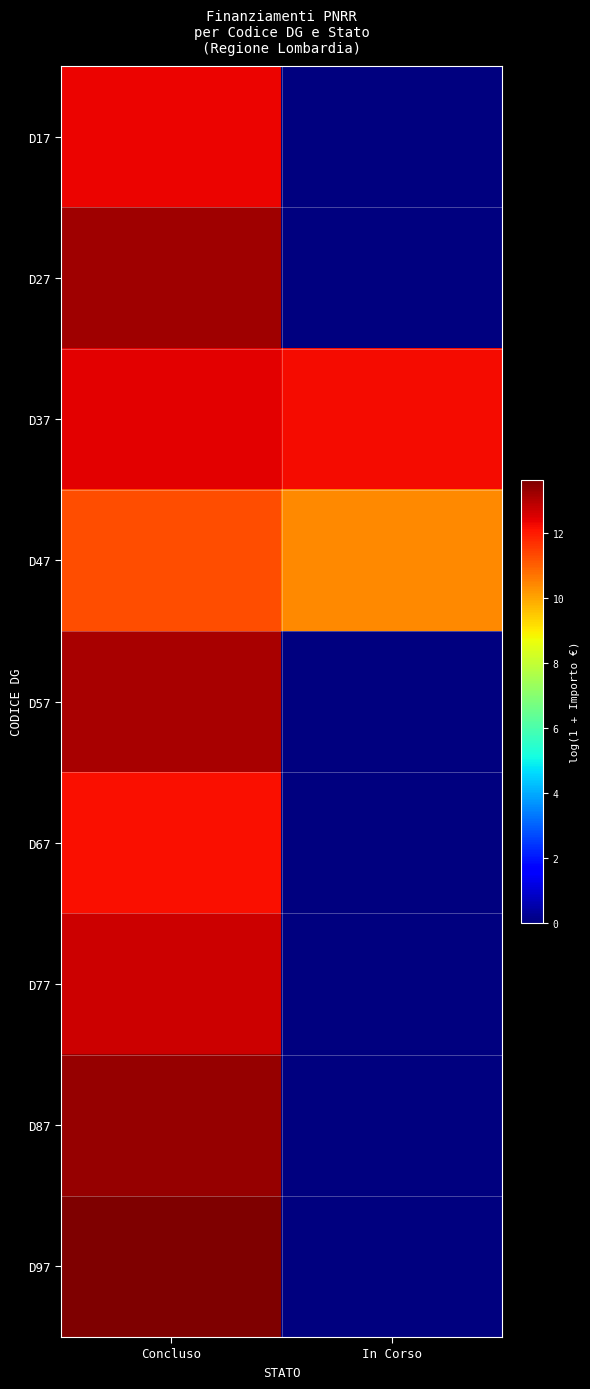

Which category has the highest value across all series?

Concluso